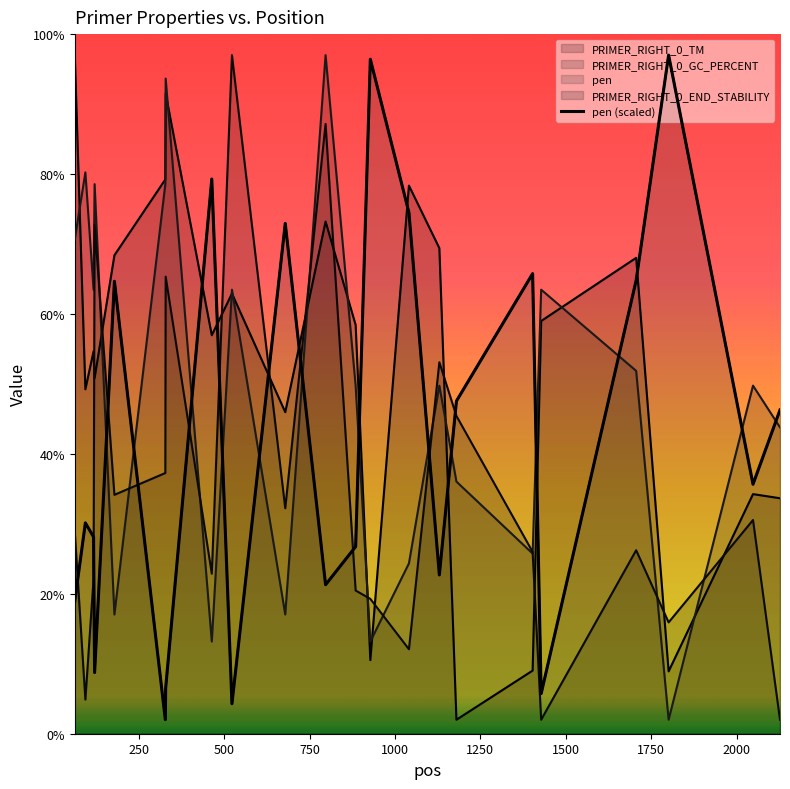

What is the change in value from 500 to 750?

-19.4